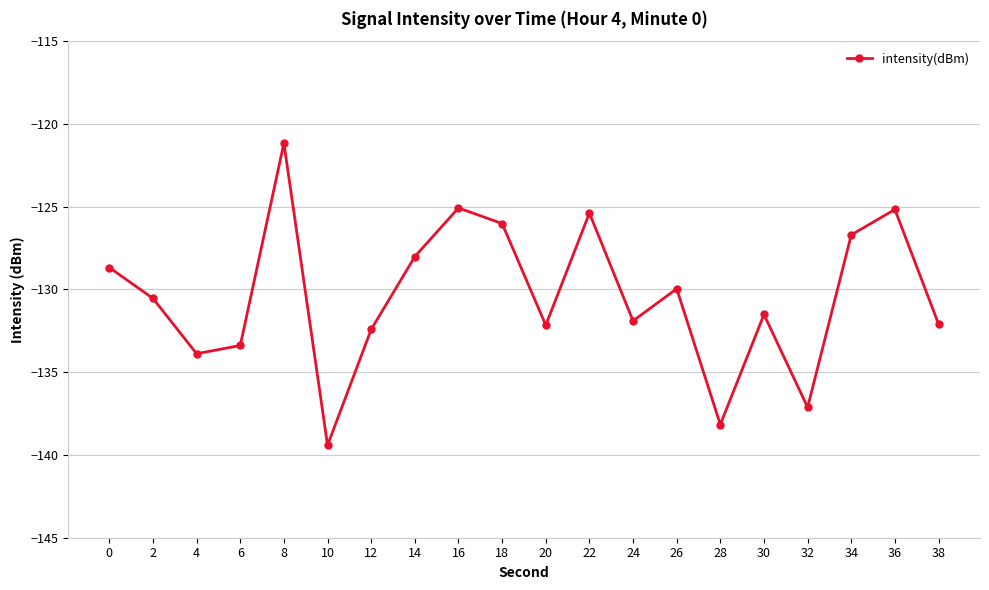

What value does the data have at 14?

-128.0